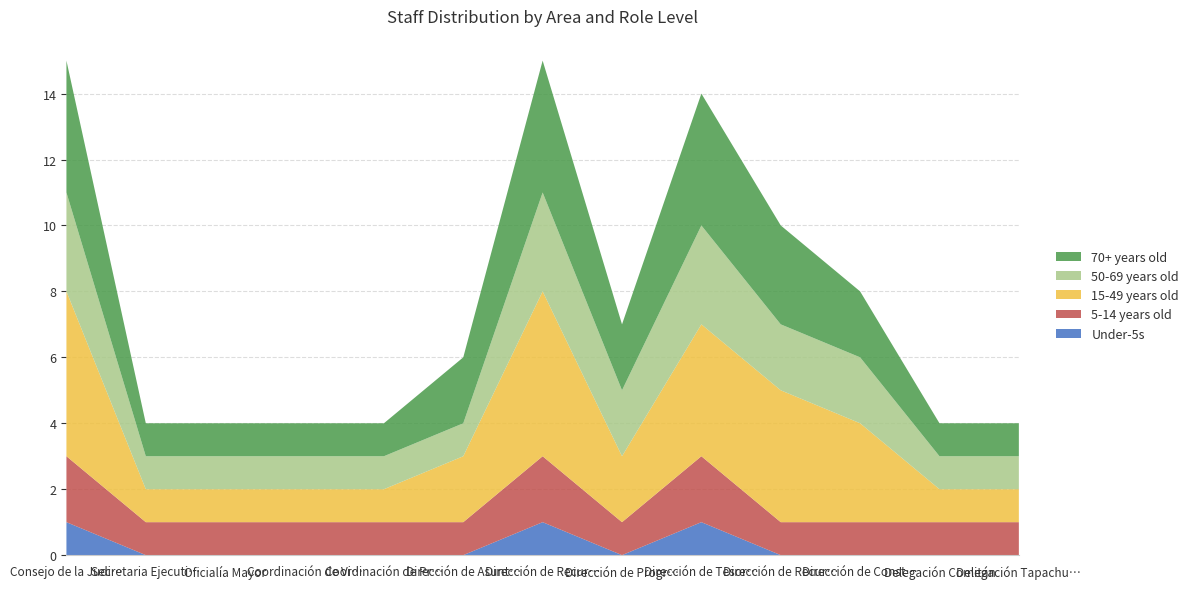

Reading right to left, list all the values displayed in this chart.

Under-5s: Delegación Tapachula=0	Delegación Comitán=0	Dirección de Construcción y Remodelación=0	Dirección de Recursos Materiales=0	Dirección de Tesorería y Contabilidad=1	Dirección de Programación y Presupuesto=0	Dirección de Recursos Humanos=1	Dirección de Asuntos Jurídicos=0	Coordinación de Protección Civil=0	Coordinación de Vigilancia y Seguridad=0	Oficialía Mayor=0	Secretaria Ejecutiva del Consejo=0	Consejo de la Judicatura=1
5-14 years old: Delegación Tapachula=1	Delegación Comitán=1	Dirección de Construcción y Remodelación=1	Dirección de Recursos Materiales=1	Dirección de Tesorería y Contabilidad=2	Dirección de Programación y Presupuesto=1	Dirección de Recursos Humanos=2	Dirección de Asuntos Jurídicos=1	Coordinación de Protección Civil=1	Coordinación de Vigilancia y Seguridad=1	Oficialía Mayor=1	Secretaria Ejecutiva del Consejo=1	Consejo de la Judicatura=2
15-49 years old: Delegación Tapachula=1	Delegación Comitán=1	Dirección de Construcción y Remodelación=3	Dirección de Recursos Materiales=4	Dirección de Tesorería y Contabilidad=4	Dirección de Programación y Presupuesto=2	Dirección de Recursos Humanos=5	Dirección de Asuntos Jurídicos=2	Coordinación de Protección Civil=1	Coordinación de Vigilancia y Seguridad=1	Oficialía Mayor=1	Secretaria Ejecutiva del Consejo=1	Consejo de la Judicatura=5
50-69 years old: Delegación Tapachula=1	Delegación Comitán=1	Dirección de Construcción y Remodelación=2	Dirección de Recursos Materiales=2	Dirección de Tesorería y Contabilidad=3	Dirección de Programación y Presupuesto=2	Dirección de Recursos Humanos=3	Dirección de Asuntos Jurídicos=1	Coordinación de Protección Civil=1	Coordinación de Vigilancia y Seguridad=1	Oficialía Mayor=1	Secretaria Ejecutiva del Consejo=1	Consejo de la Judicatura=3
70+ years old: Delegación Tapachula=1	Delegación Comitán=1	Dirección de Construcción y Remodelación=2	Dirección de Recursos Materiales=3	Dirección de Tesorería y Contabilidad=4	Dirección de Programación y Presupuesto=2	Dirección de Recursos Humanos=4	Dirección de Asuntos Jurídicos=2	Coordinación de Protección Civil=1	Coordinación de Vigilancia y Seguridad=1	Oficialía Mayor=1	Secretaria Ejecutiva del Consejo=1	Consejo de la Judicatura=4